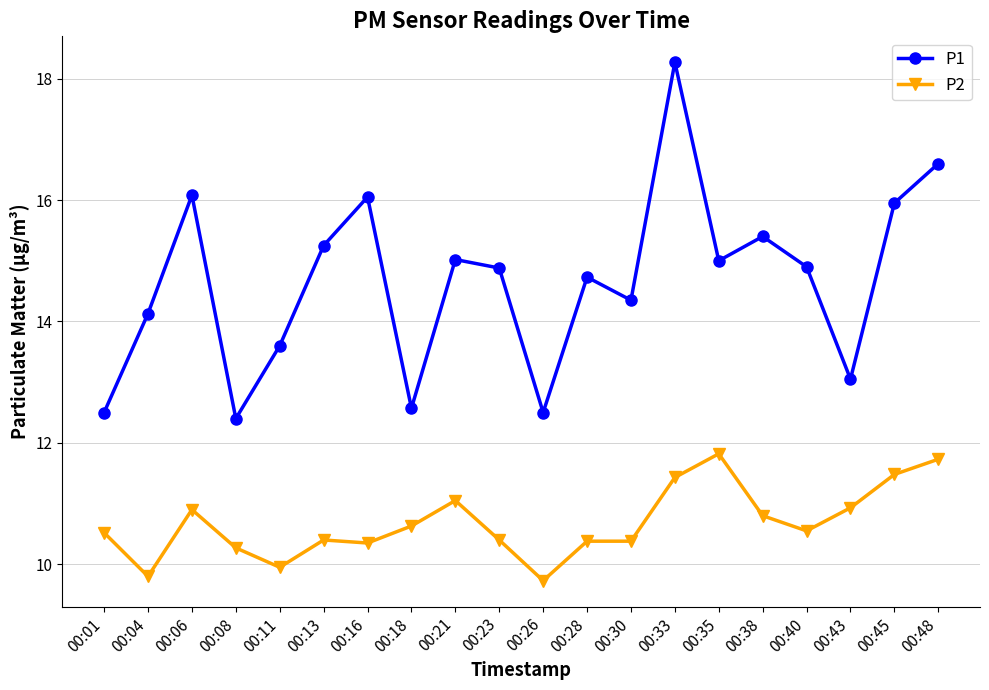

What is the maximum value shown in the chart?

18.3